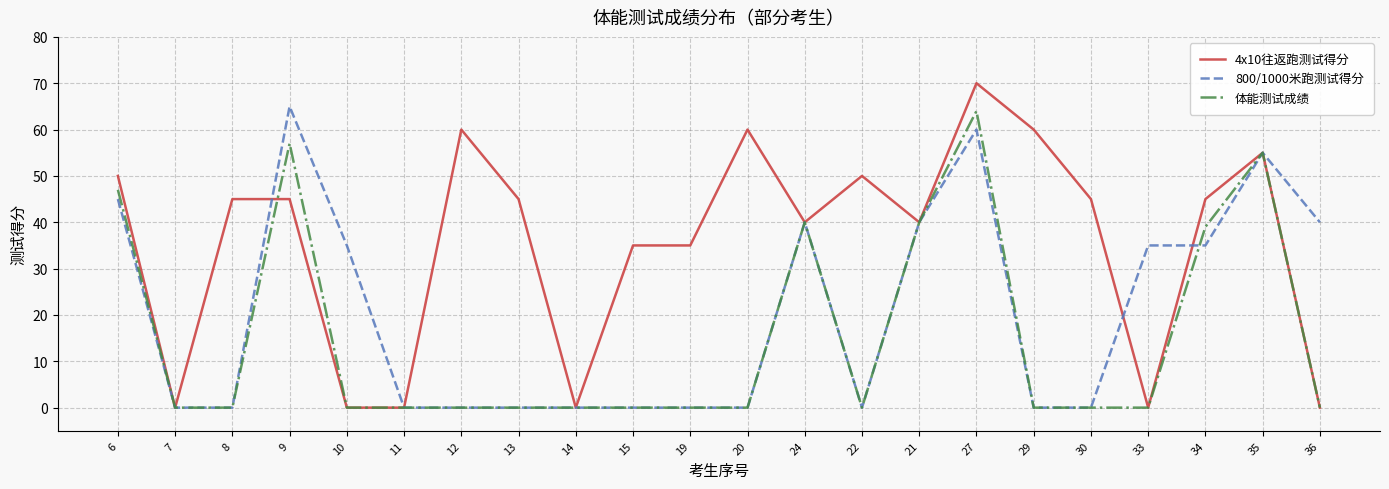

What is the total value across all series at 12?

60